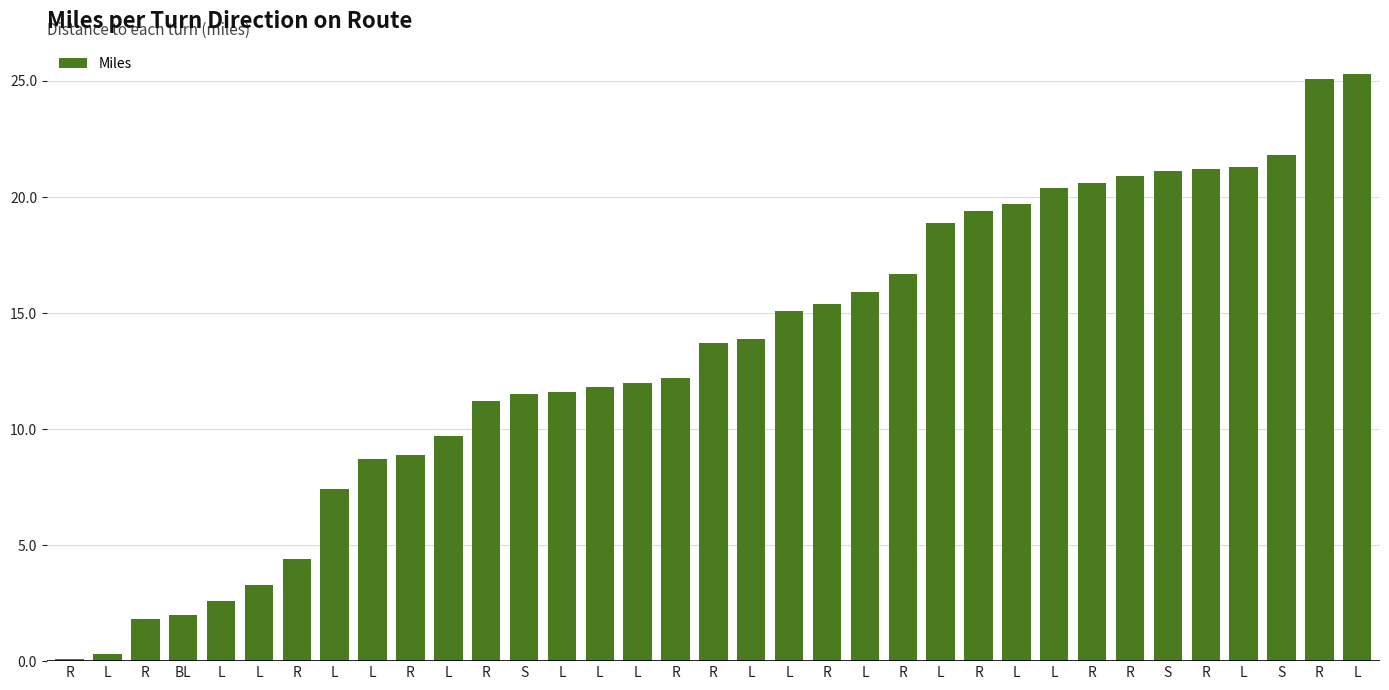

List the labels in order of value, largest first.

L, R, S, L, R, S, R, R, L, L, R, L, R, L, R, L, L, R, R, L, L, L, S, R, L, R, L, L, R, L, L, BL, R, L, R